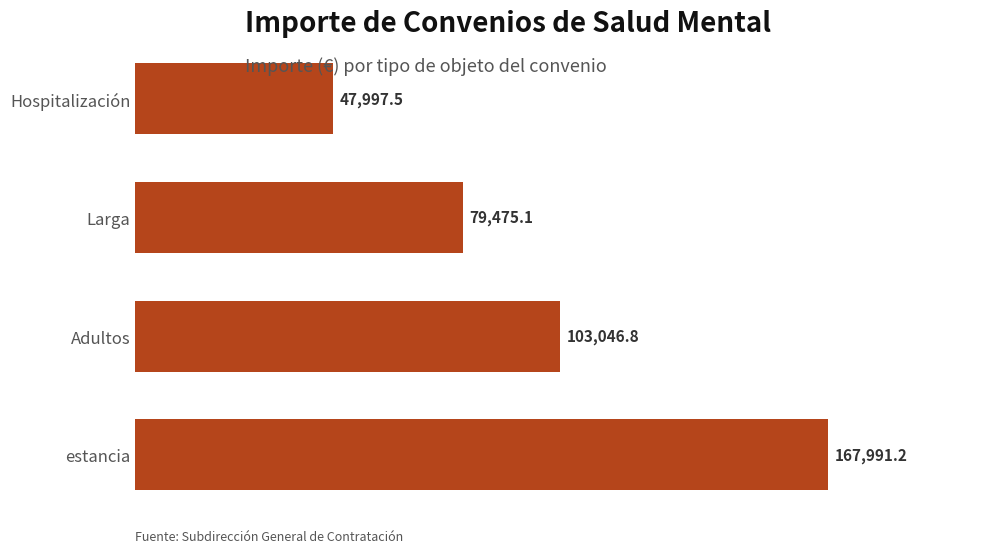

At which category does the chart reach its peak across all series?

estancia